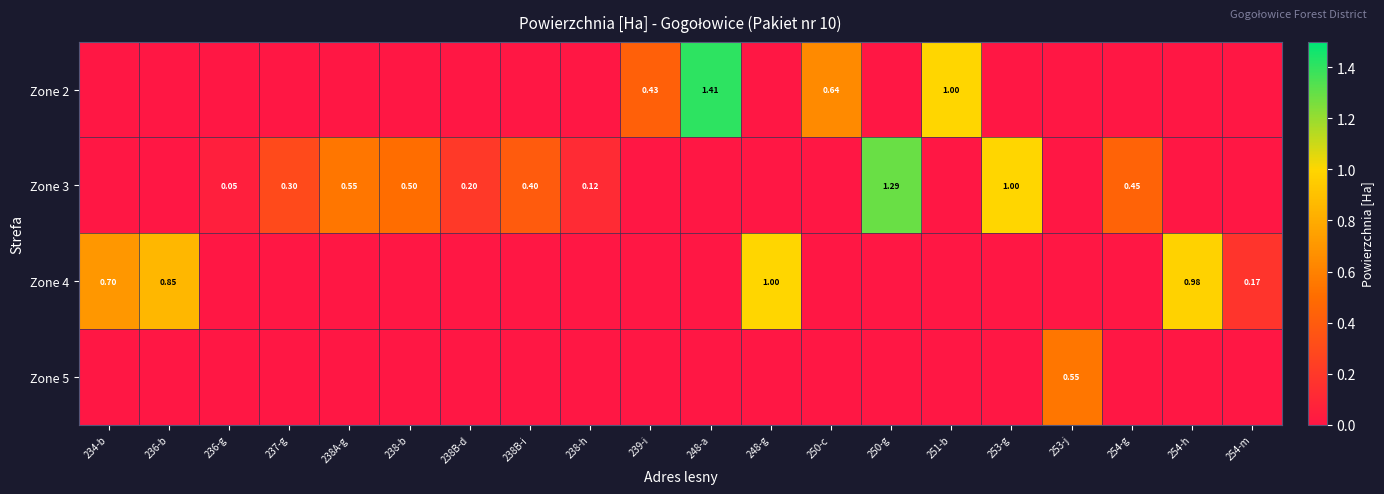

Is the value of Zone 5 at 236-b greater than the value of Zone 3 at 253-j?

No